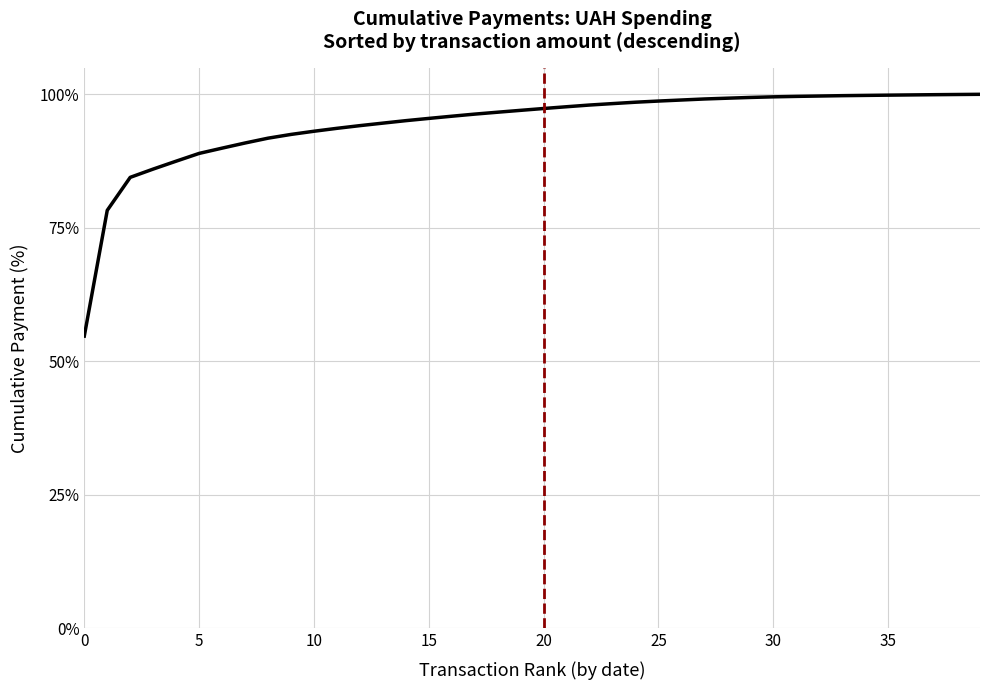

What is the smallest value displayed?

54.7